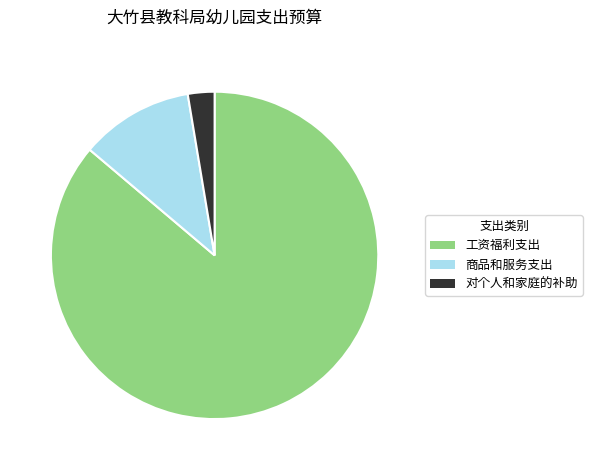

Is it true that 商品和服务支出 is 11% of the pie?

True